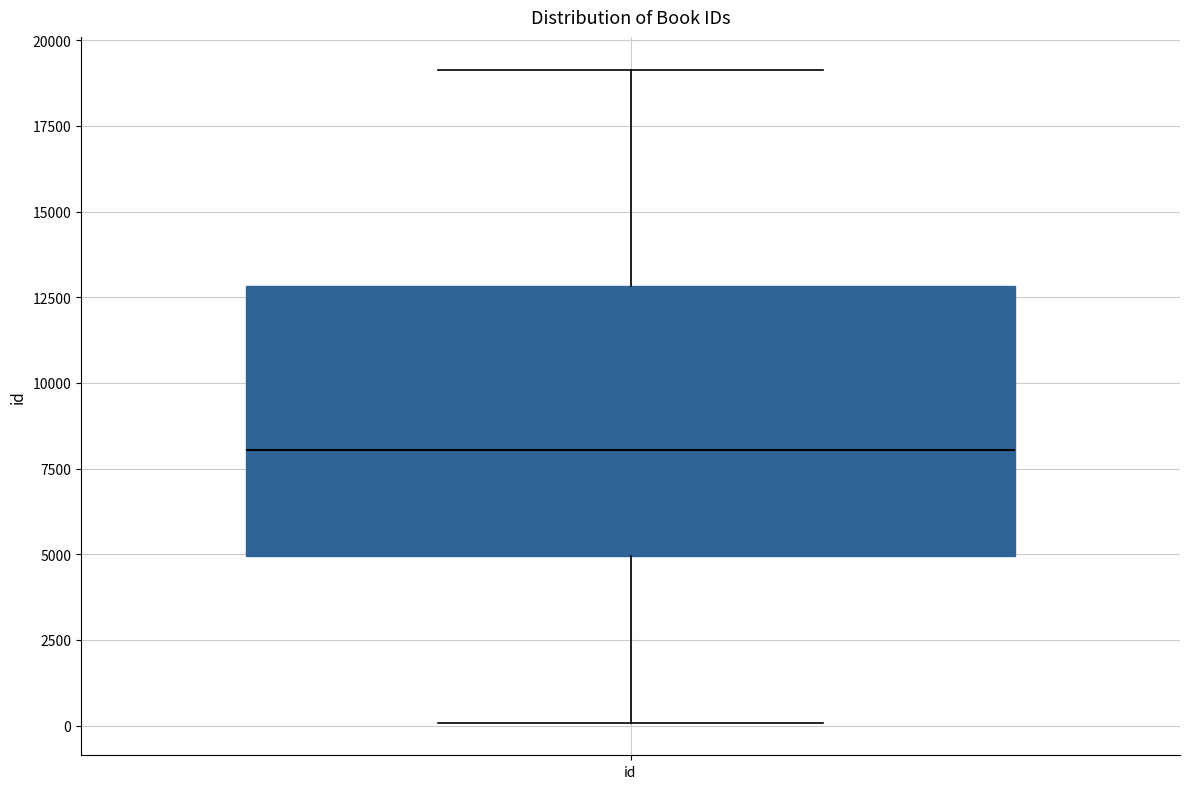

Read this box plot against the y-axis: the position of the median line, the range covered by the box, and the ends of both whiskers. The values are not printed on the chart, so give them approximately, as read against the axis.

median 8000, box 5000 to 13000, whiskers 0 to 19000